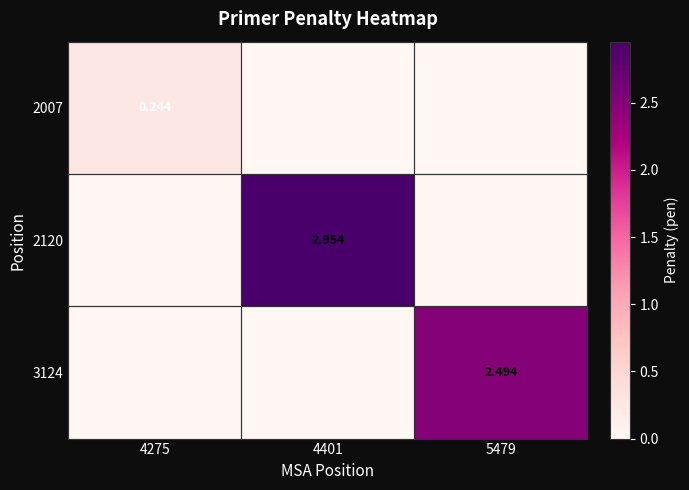

What is the maximum value shown in the chart?

3.0